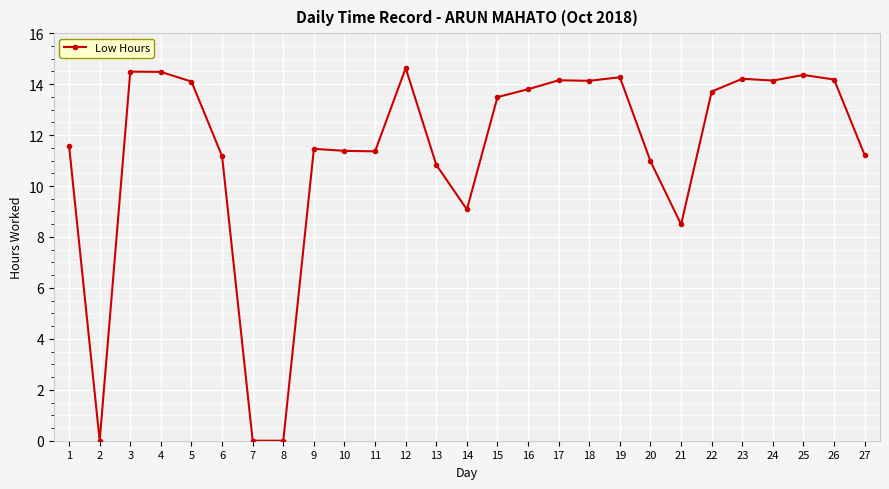

True or false: the data has more than 2 interior local peaks.

True